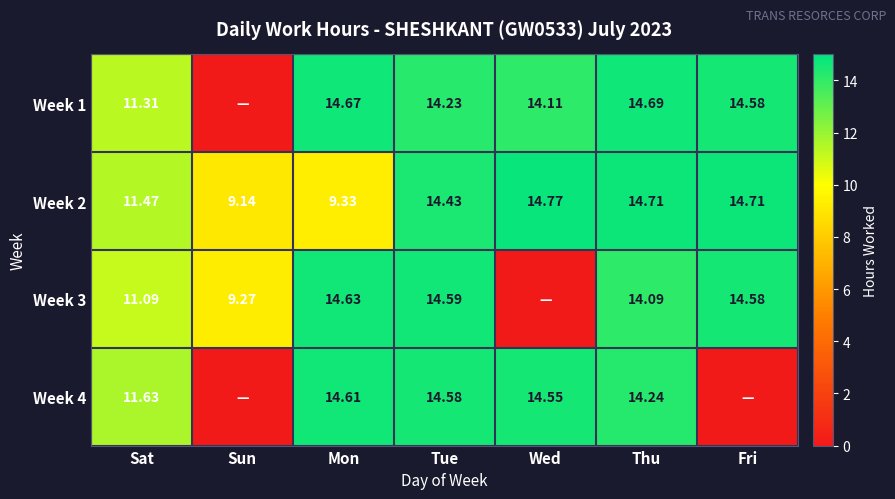

What is the difference between the maximum and second lowest values in the Week 1 series?

3.4